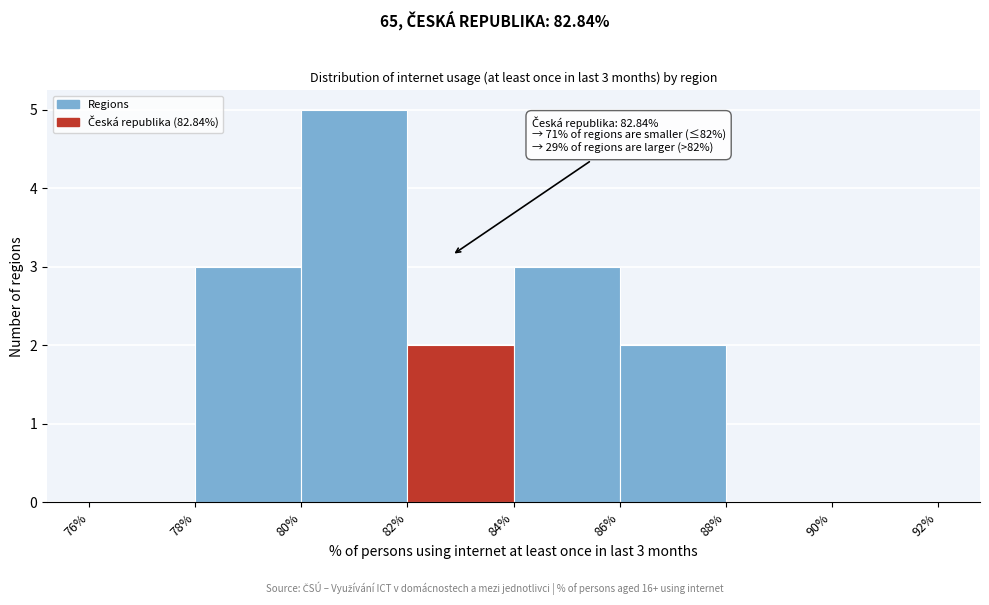

Over which range of the x-axis is the bar tallest?

80% to 82%